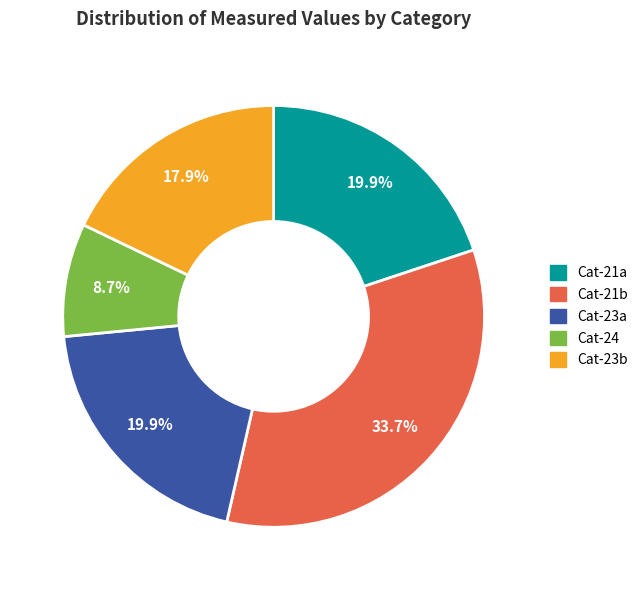

To the nearest percent, what is the difference between the largest and smallest slice percentages?

25%